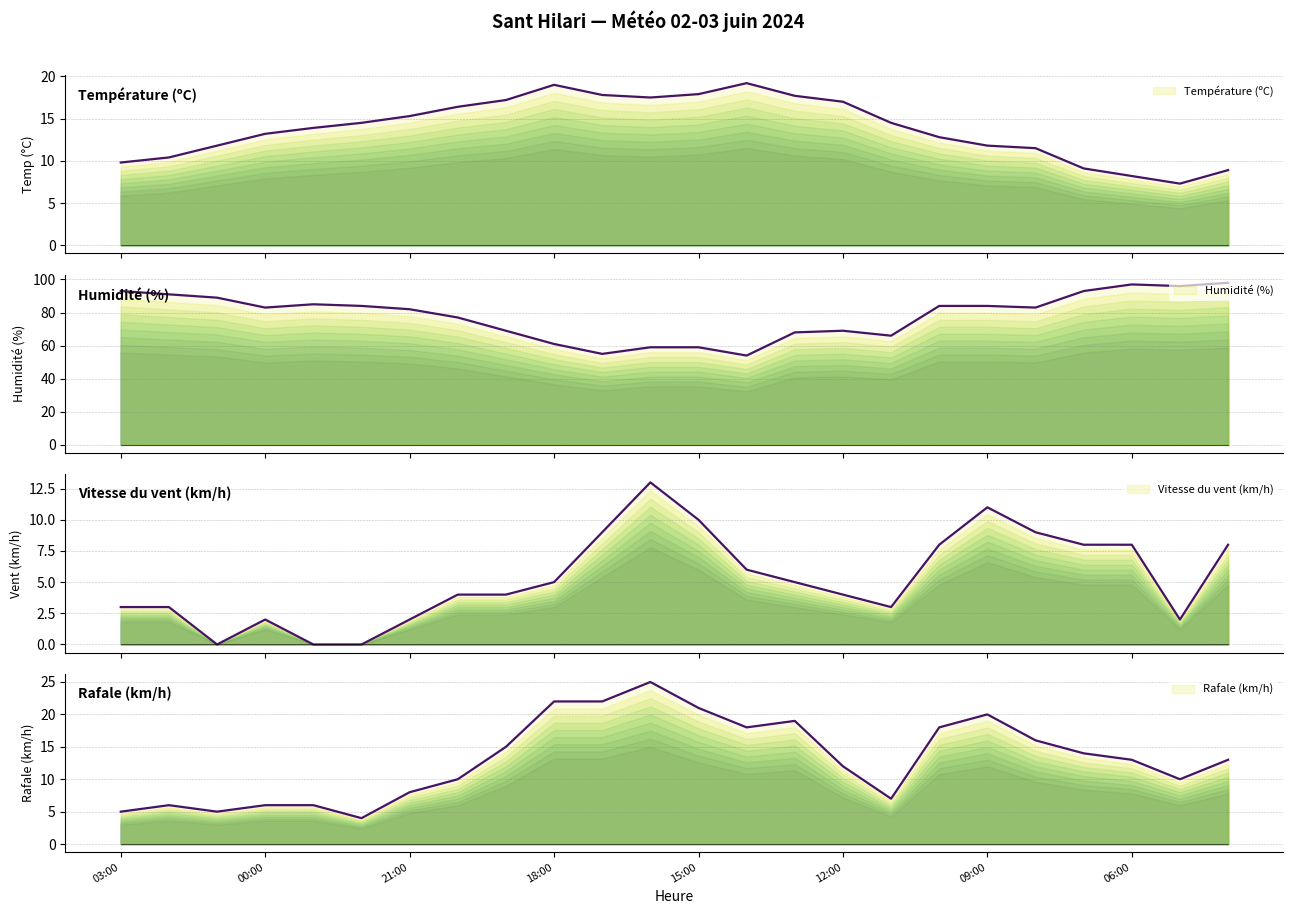

What are all the series names shown in the legend?

Température (ºC), Humidité (%), Vitesse du vent (km/h), Rafale (km/h)